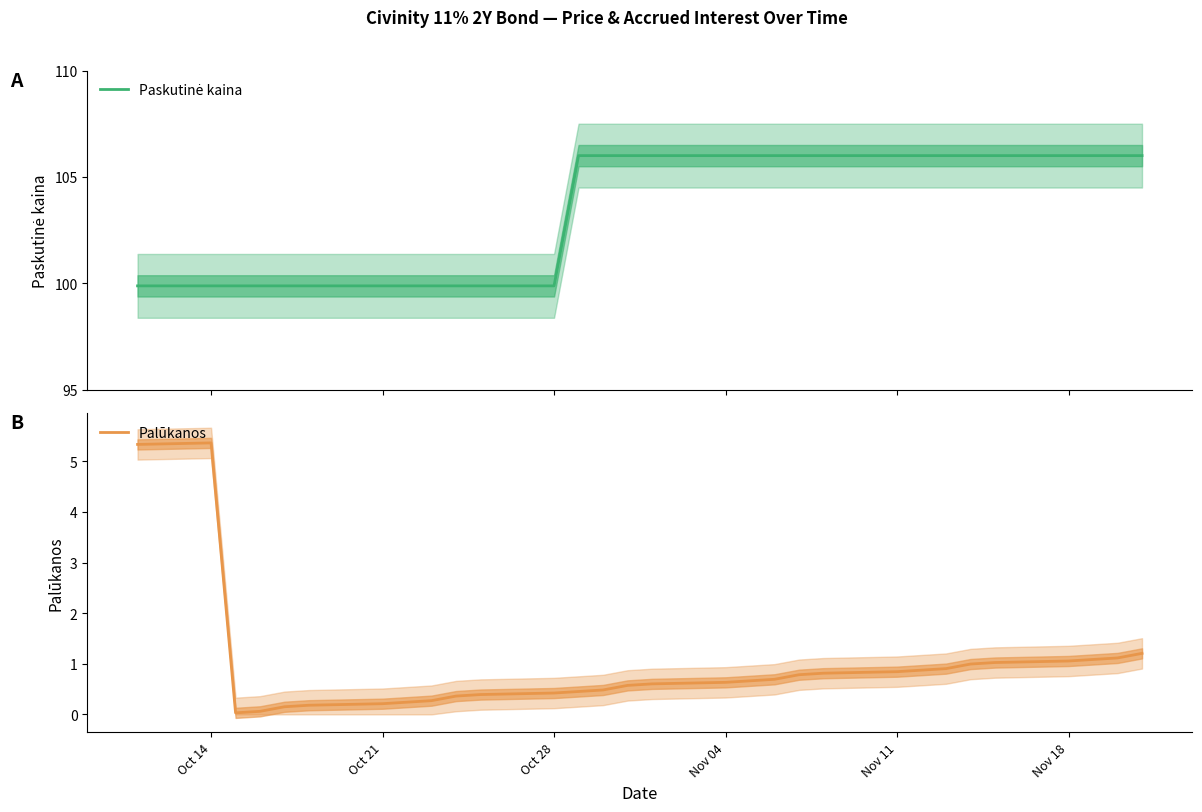

Rank the series by their average value, from lowest to highest.

Palūkanos, Paskutinė kaina